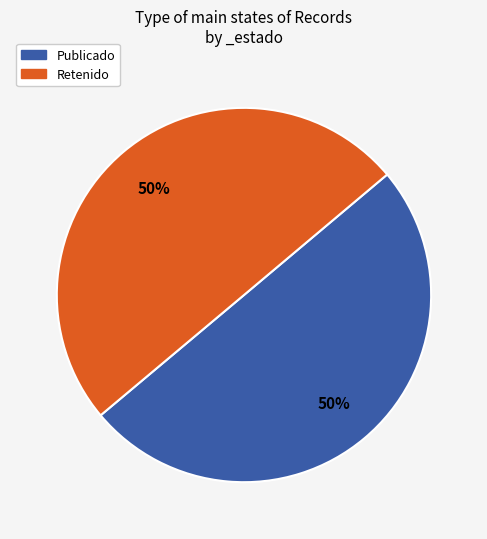

How many slices are in this pie chart?

2